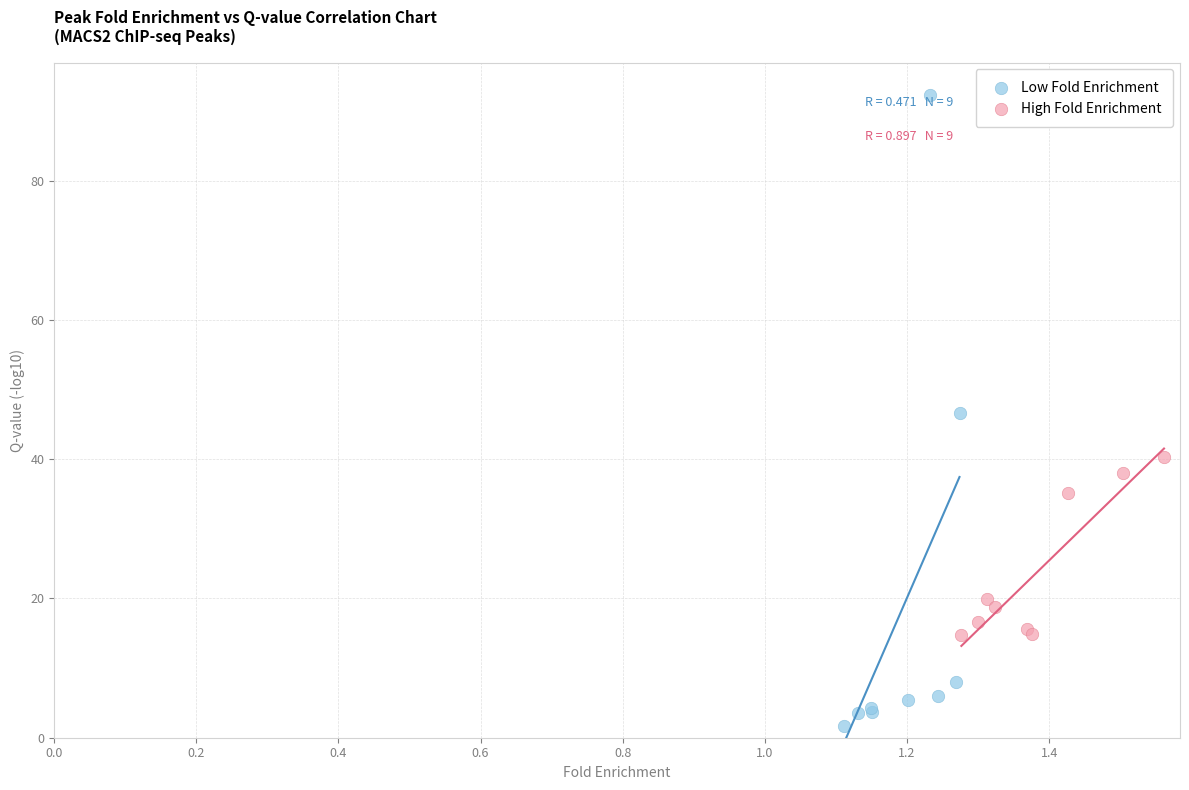

Which series reaches the maximum Y coordinate?

Low Fold Enrichment